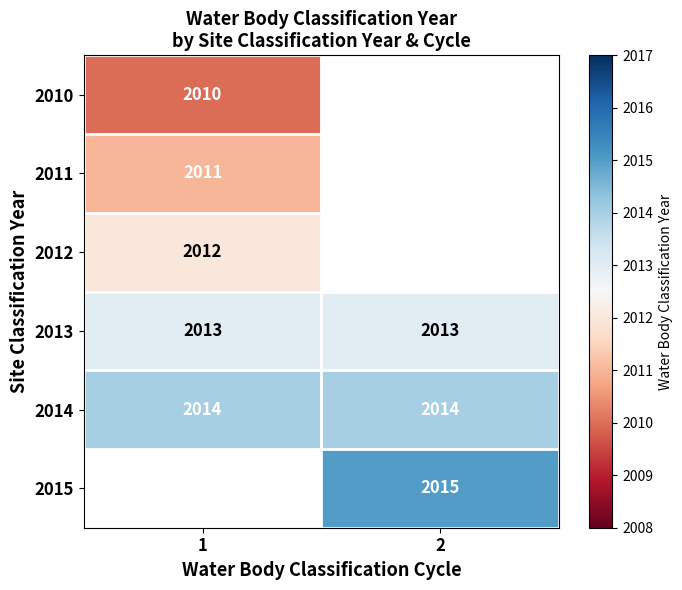

The value of 2011 at 1 is 1167. True or false?

False